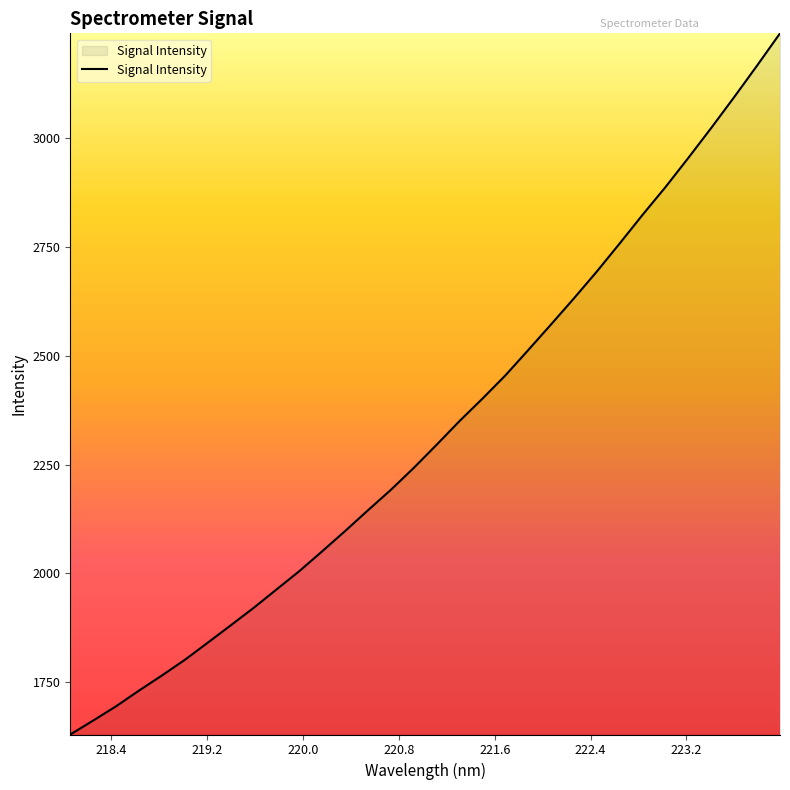

What is the minimum value shown in the chart?

1630.2